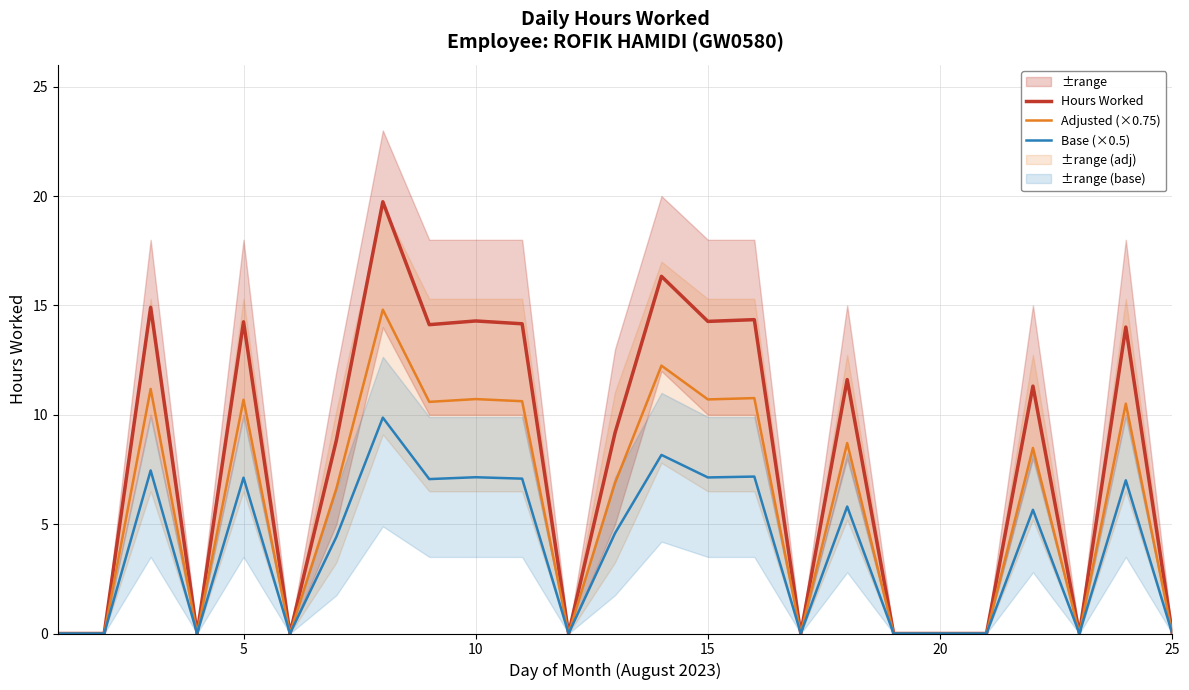

The Hours Worked series shows 11.6 at 20. True or false?

False